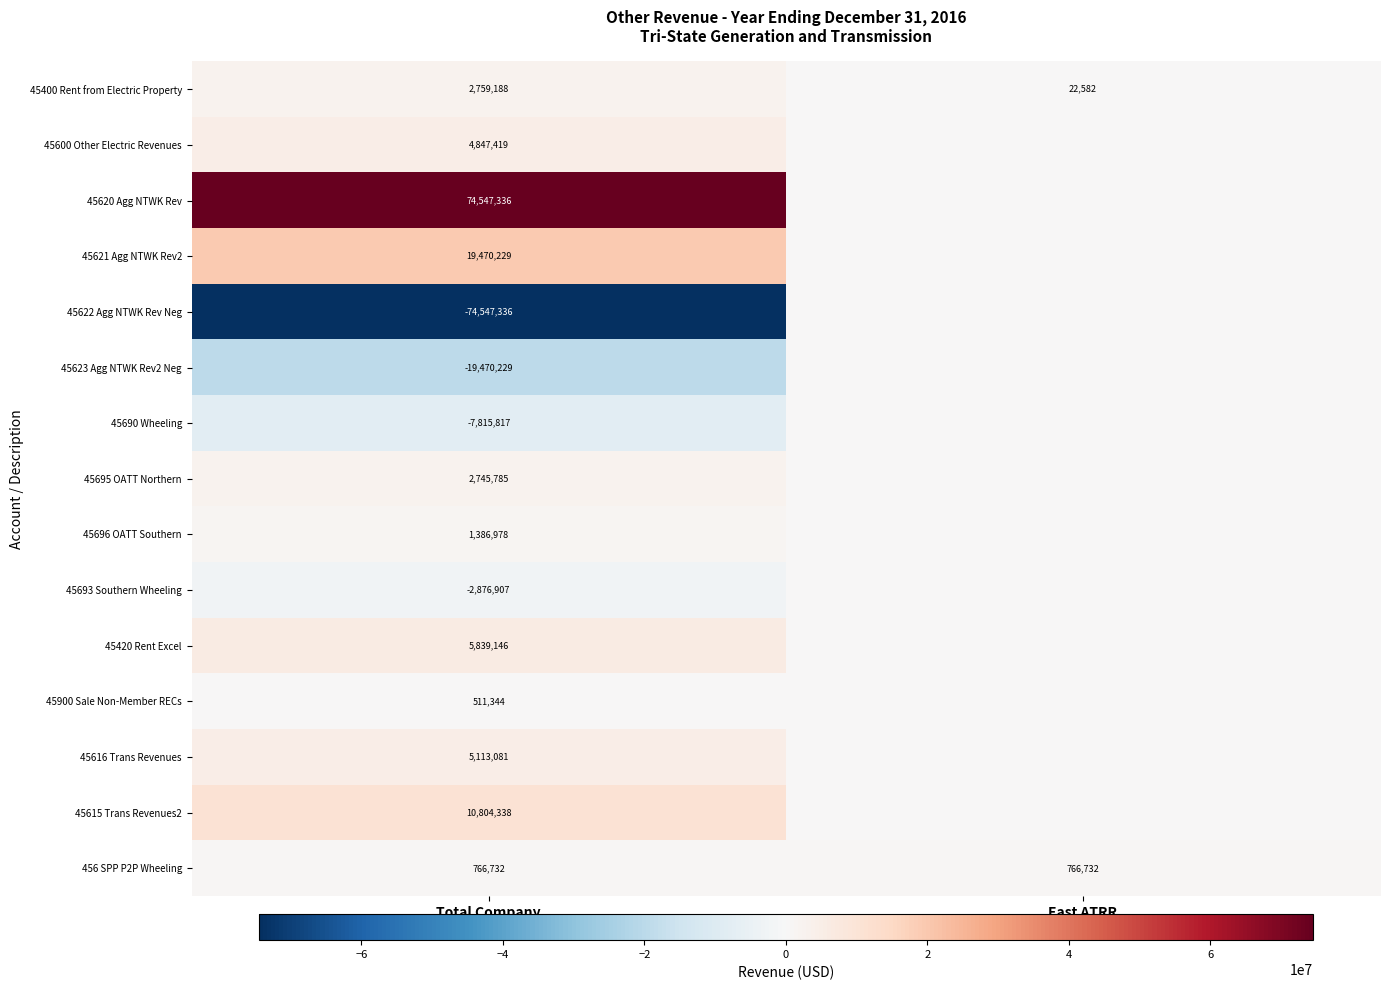

True or false: 45615 Trans Revenues2 has a value of 10804338 at Total Company.

True